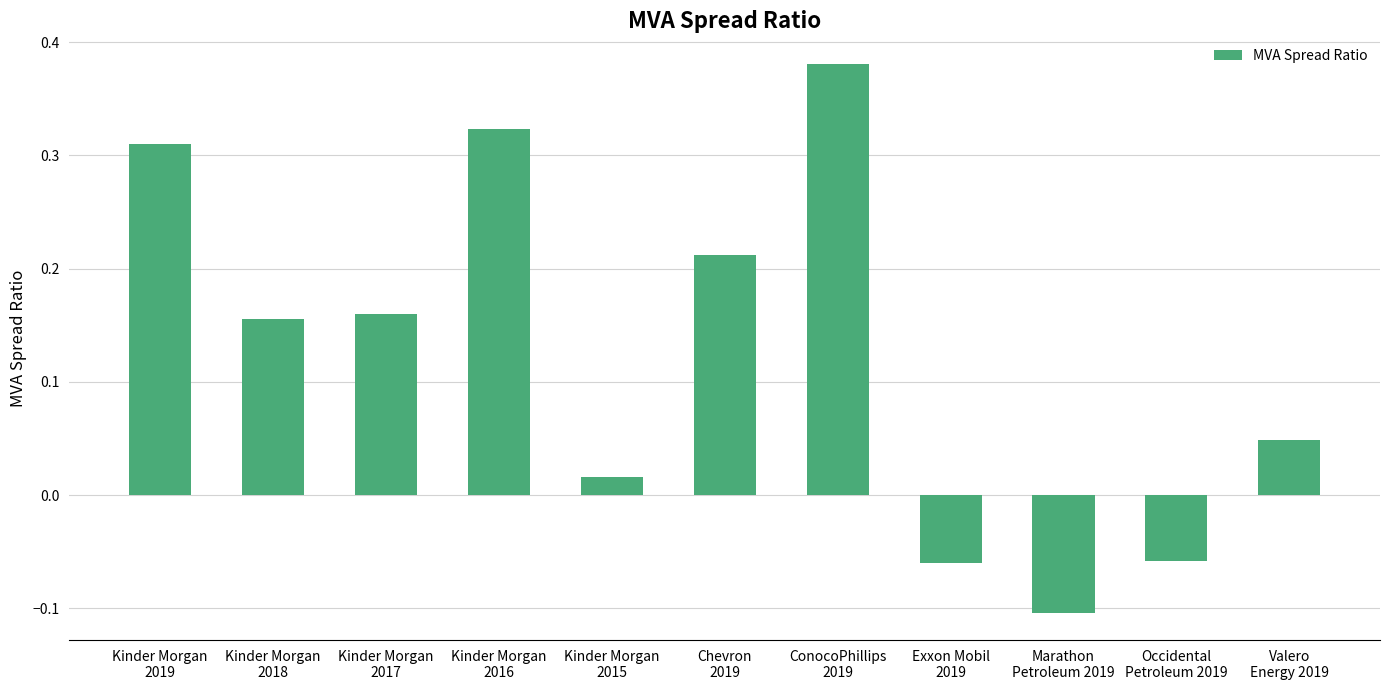

How many bars are there in total?

11